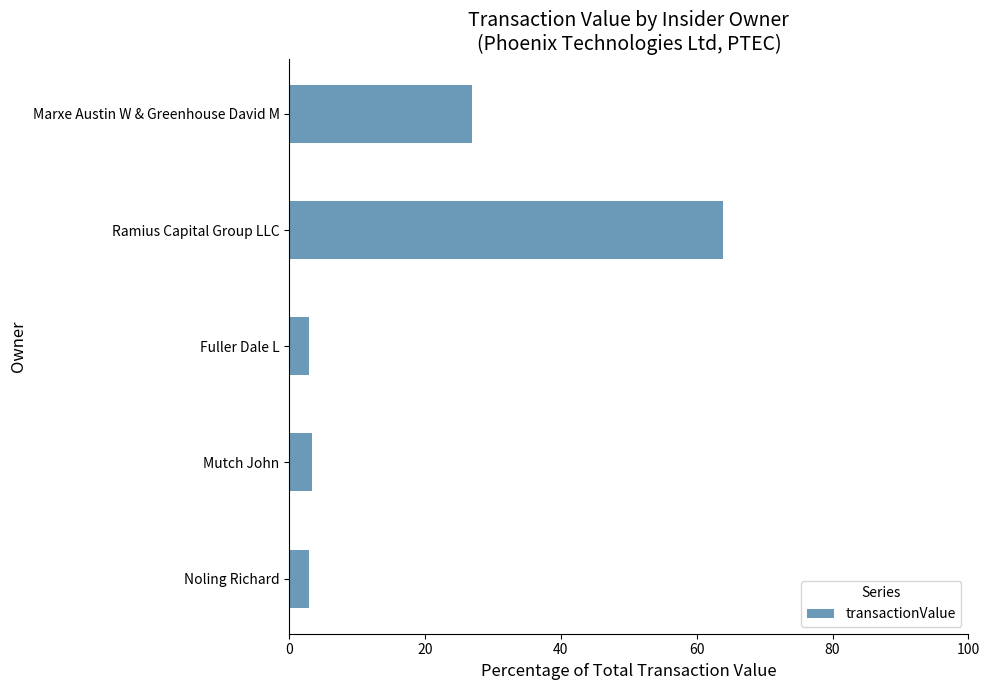

Where is the data nearest to the value 33?

Marxe Austin W & Greenhouse David M